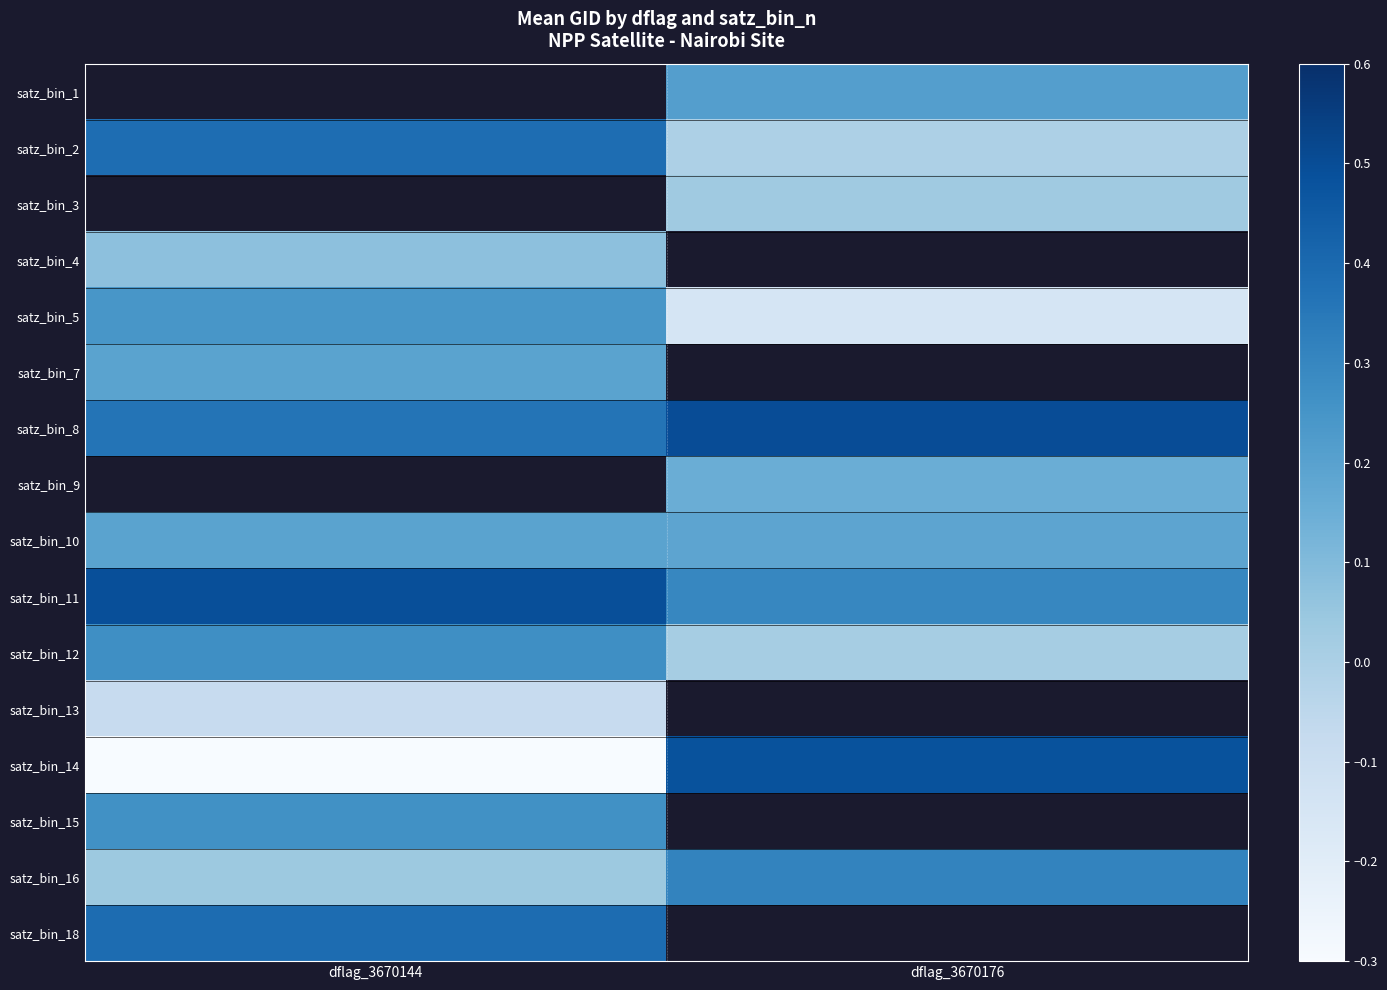

The value of satz_bin_7 at dflag_3670144 is 0.2. True or false?

True